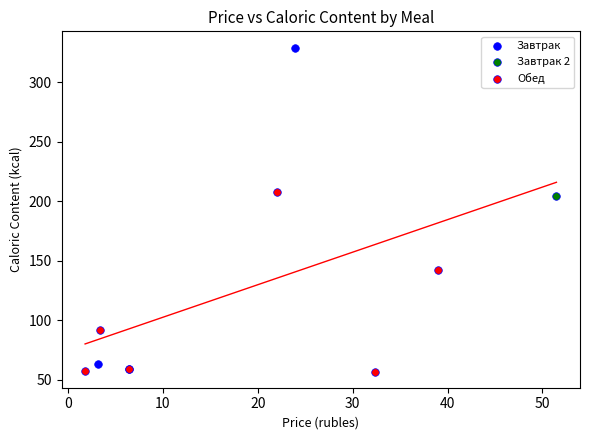

Which series contains the highest Y value?

Завтрак